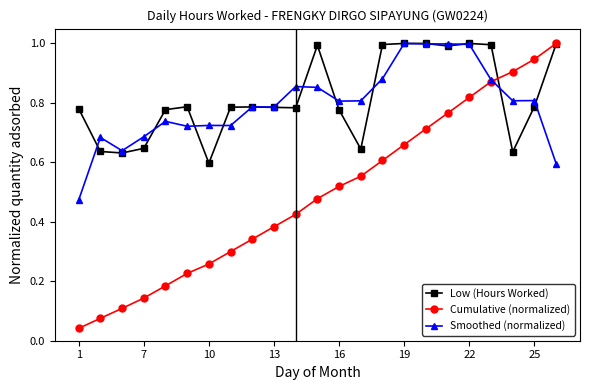

Which series has the widest spread of values?

Cumulative (normalized)